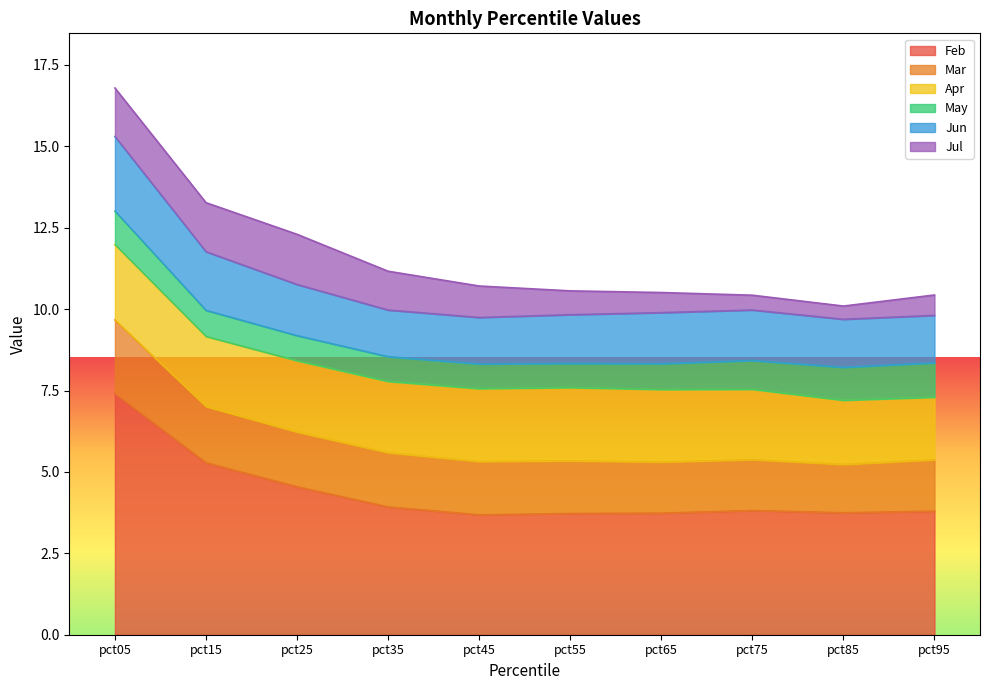

Reading left to right, what are all the values shown in this chart?

Feb: pct05=7.4	pct15=5.3	pct25=4.5	pct35=3.9	pct45=3.7	pct55=3.7	pct65=3.7	pct75=3.8	pct85=3.7	pct95=3.8
Mar: pct05=2.3	pct15=1.7	pct25=1.7	pct35=1.7	pct45=1.6	pct55=1.6	pct65=1.6	pct75=1.6	pct85=1.5	pct95=1.6
Apr: pct05=2.3	pct15=2.2	pct25=2.2	pct35=2.2	pct45=2.2	pct55=2.3	pct65=2.2	pct75=2.2	pct85=2.0	pct95=1.9
May: pct05=1.0	pct15=0.8	pct25=0.8	pct35=0.8	pct45=0.8	pct55=0.7	pct65=0.8	pct75=0.9	pct85=1.0	pct95=1.1
Jun: pct05=2.3	pct15=1.8	pct25=1.6	pct35=1.4	pct45=1.4	pct55=1.5	pct65=1.6	pct75=1.6	pct85=1.5	pct95=1.5
Jul: pct05=1.5	pct15=1.5	pct25=1.5	pct35=1.2	pct45=1.0	pct55=0.7	pct65=0.6	pct75=0.5	pct85=0.4	pct95=0.6